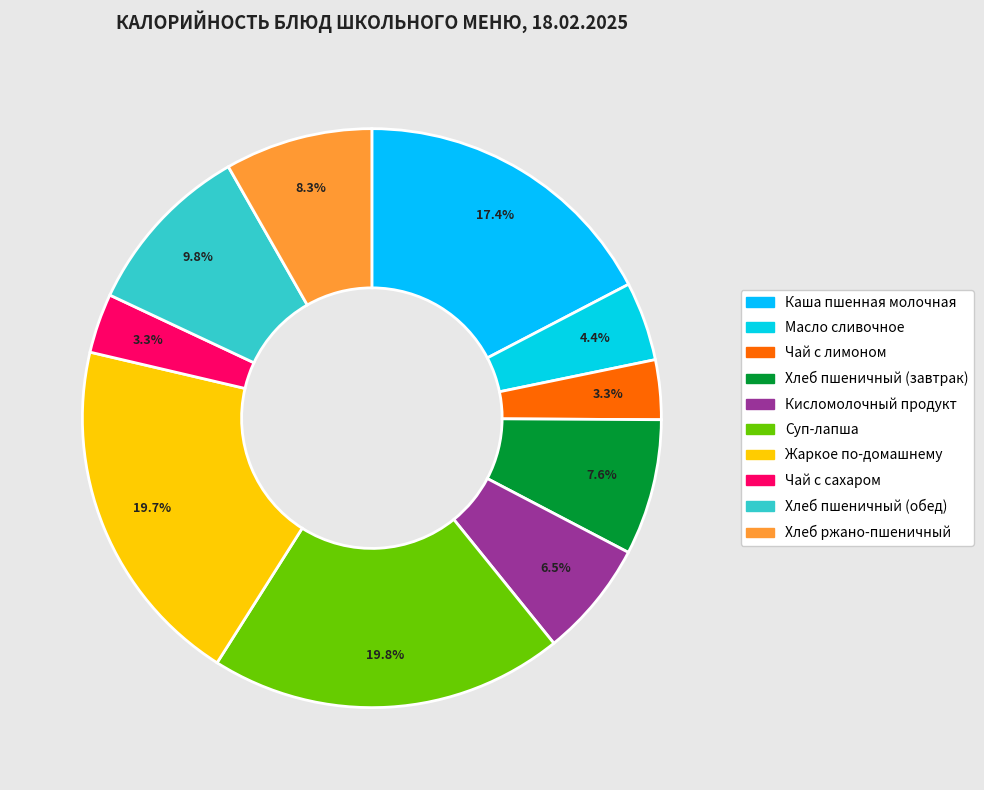

To the nearest percent, what percentage of the pie is Чай с лимоном?

3%